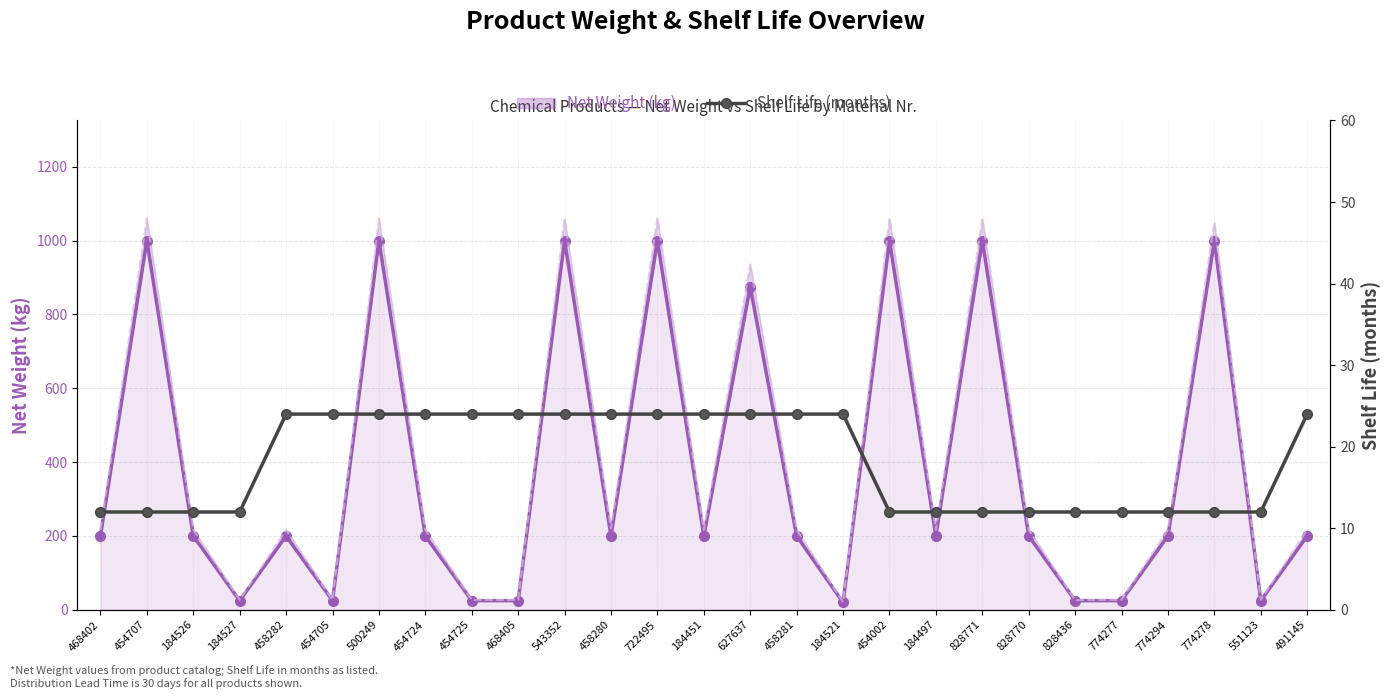

What is the highest value of the Shelf Life (months) series?

24